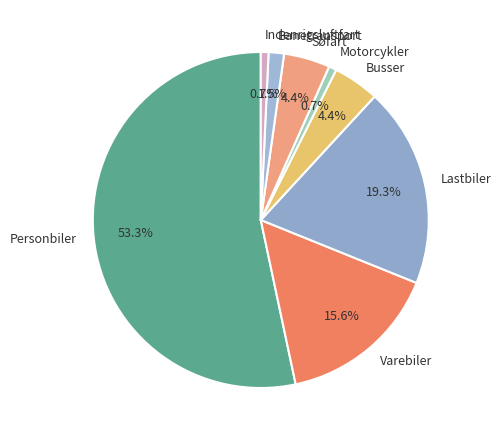

Is the sum of Personbiler and Banetransport greater than half?

Yes